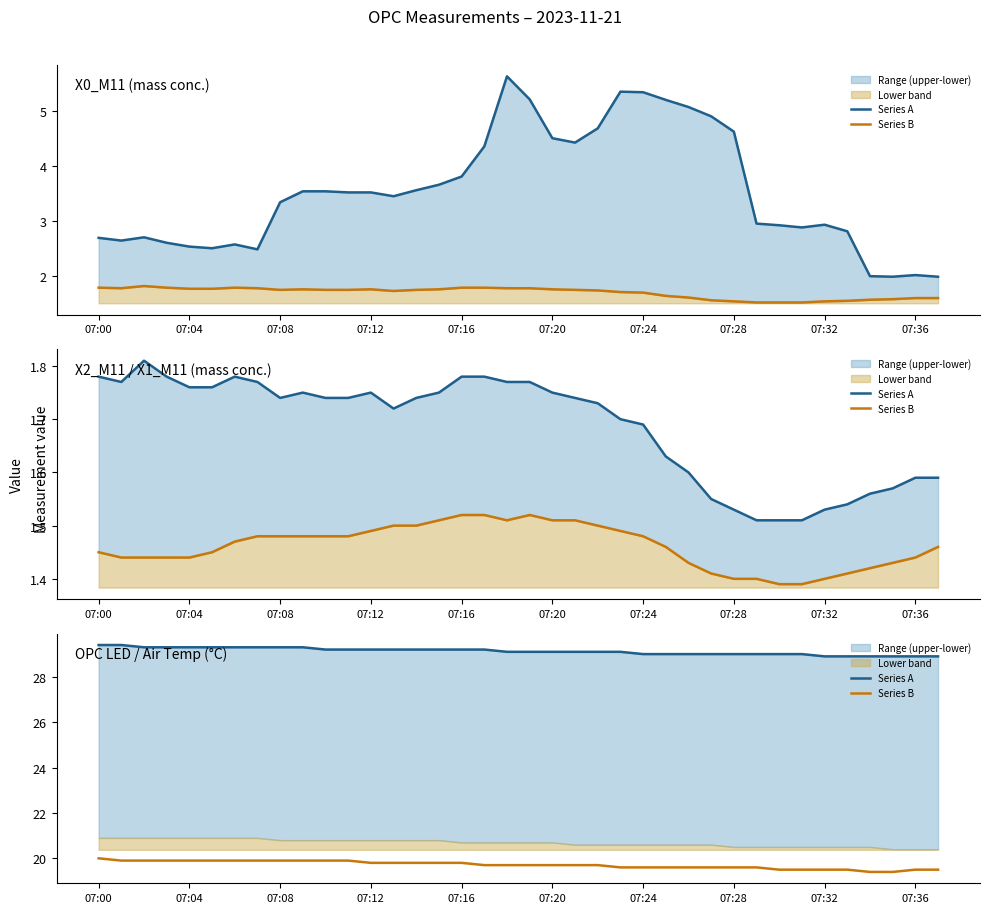

True or false: Series B and Series A cross at least once.

False